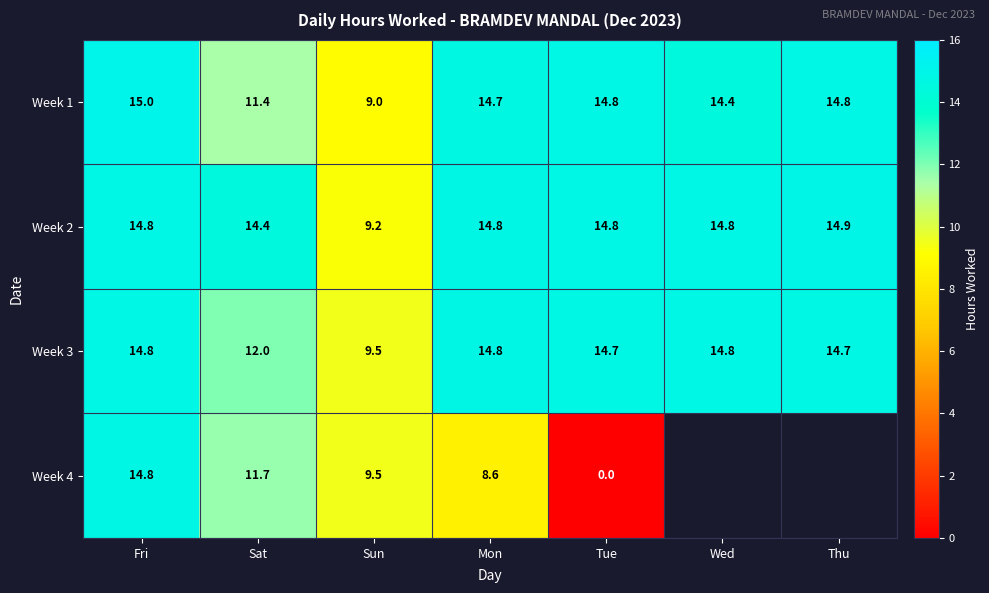

Is the value of Week 4 at Mon greater than the value of Week 2 at Sat?

No